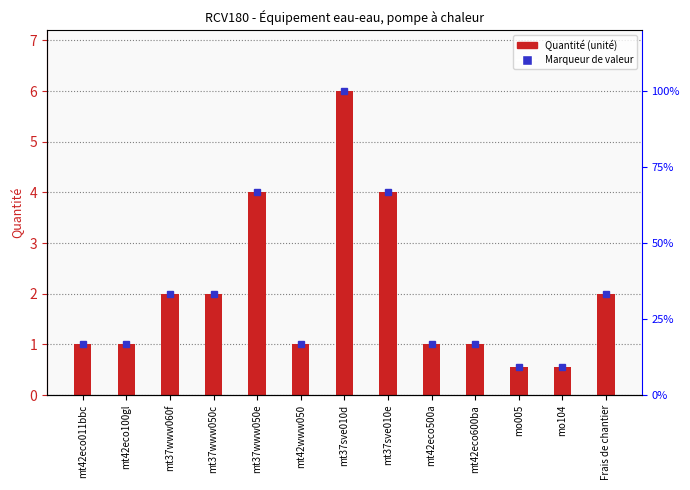

Which has a higher value, mt42eco100gl or mt42eco011bbc?

mt42eco100gl